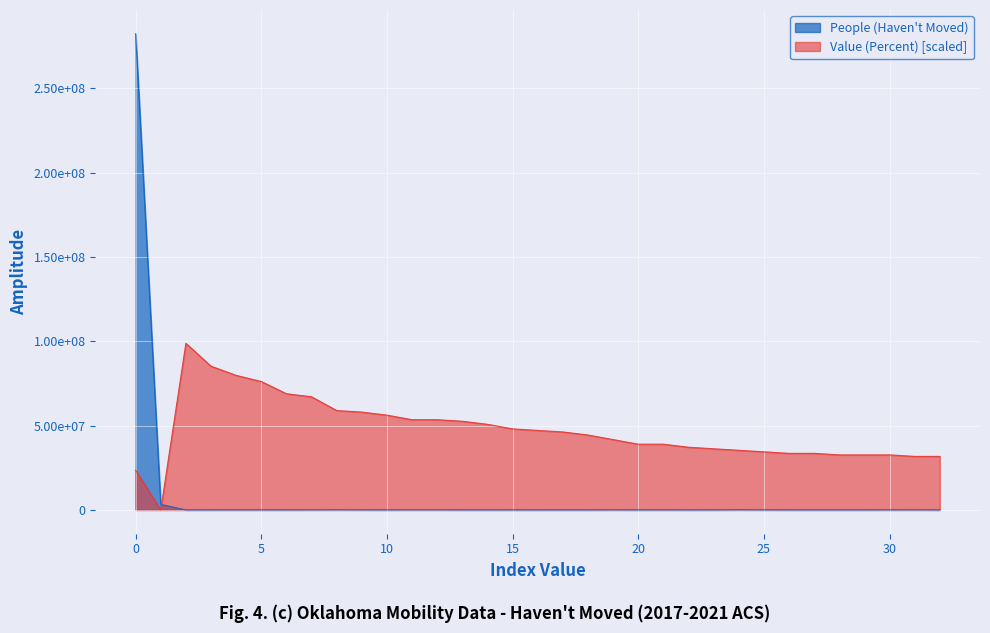

How many series are shown in this chart?

2